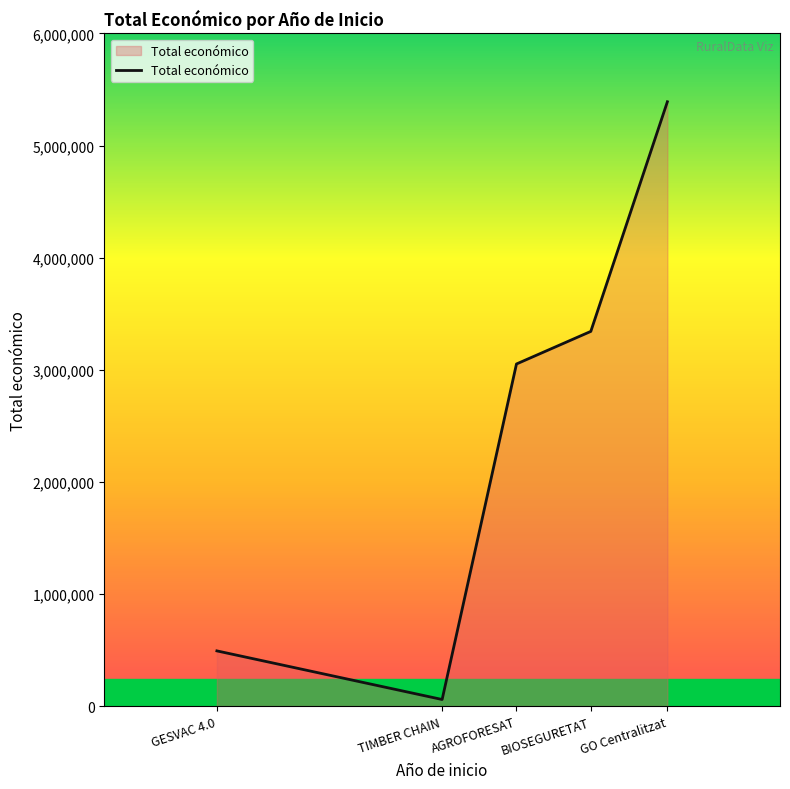

What position from the left is GESVAC 4.0?

1